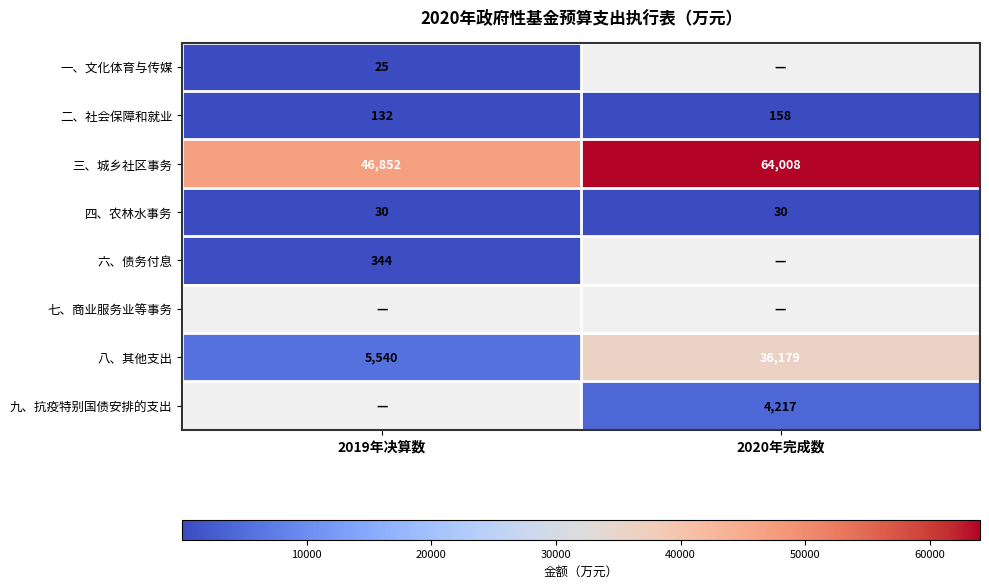

What is the average value of the 三、城乡社区事务 series?

55430